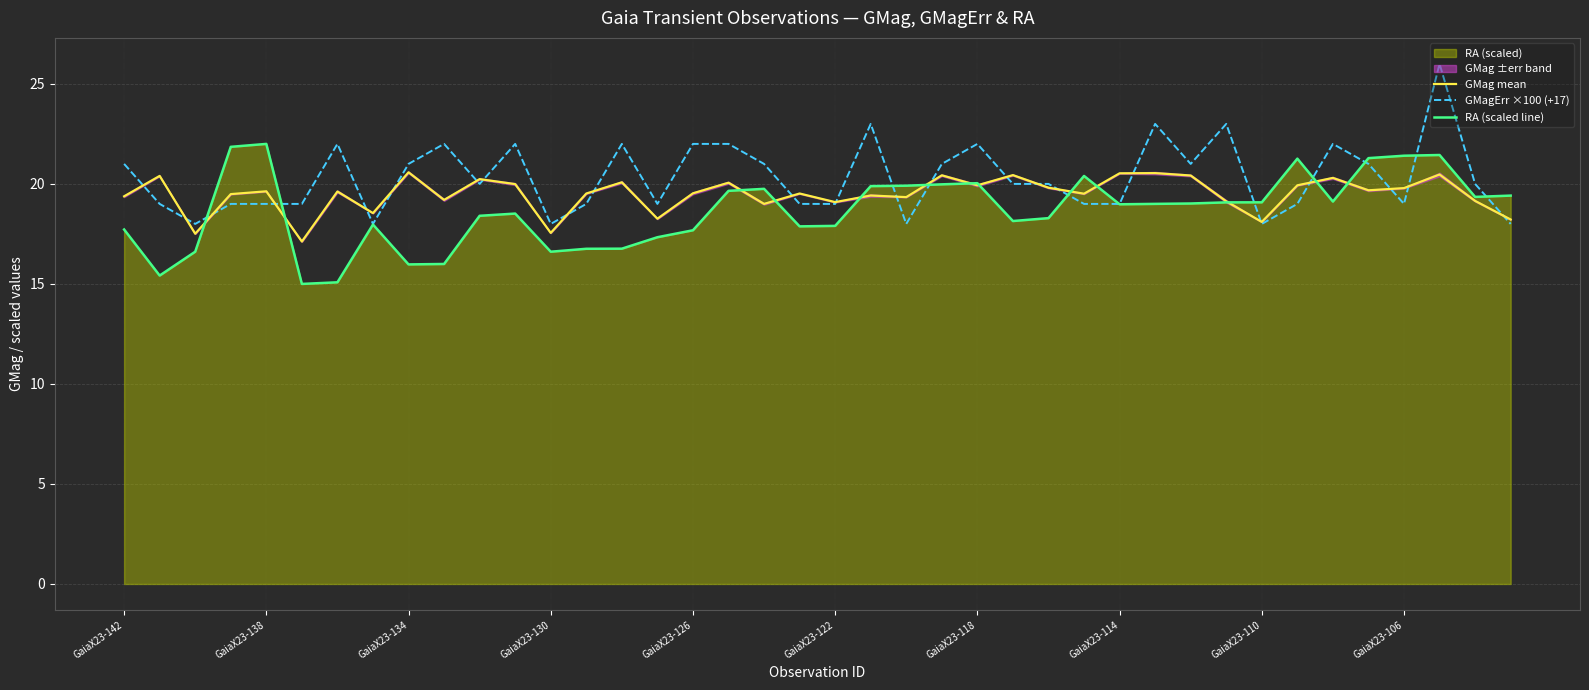

The value of GMagErr ×100 (+17) at GaiaX23-130 is 28.5. True or false?

False